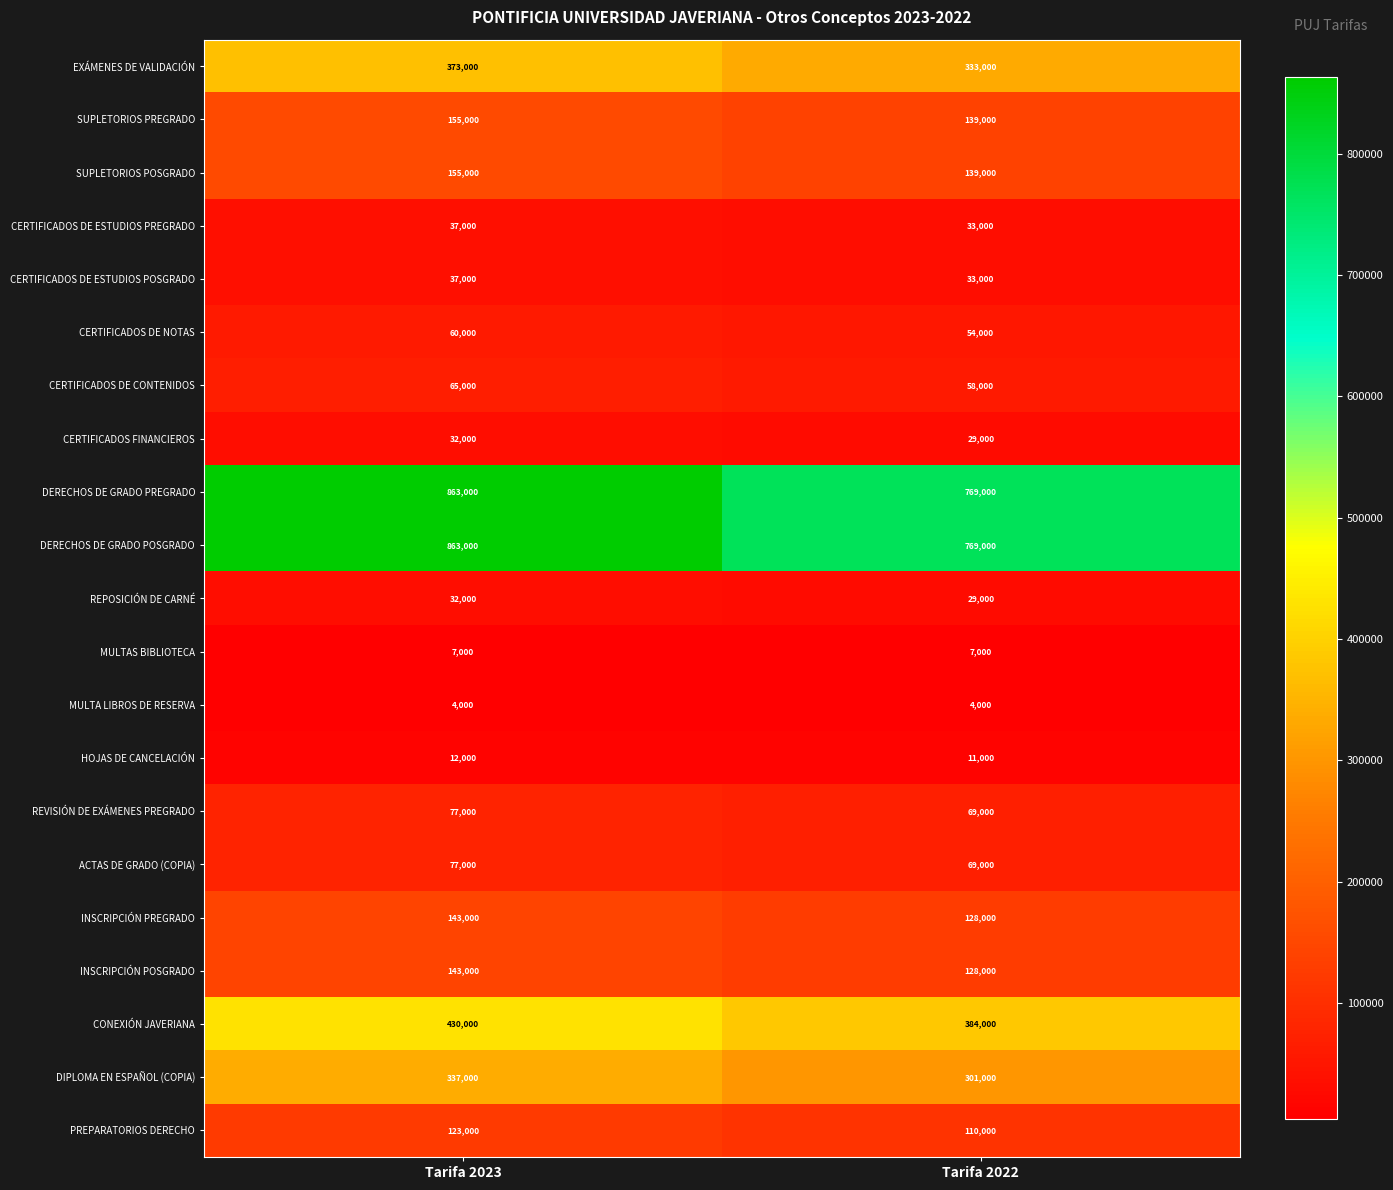

What is the difference between the ACTAS DE GRADO (COPIA) values at Tarifa 2022 and Tarifa 2023?

8000